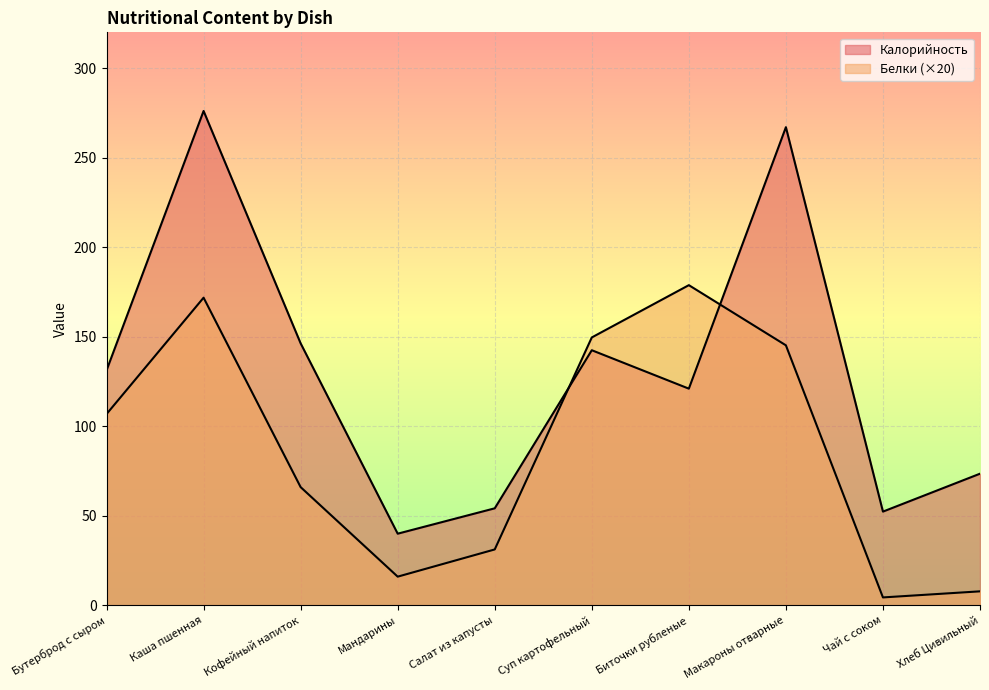

What is the label of the 6th point from the right?

Салат из капусты